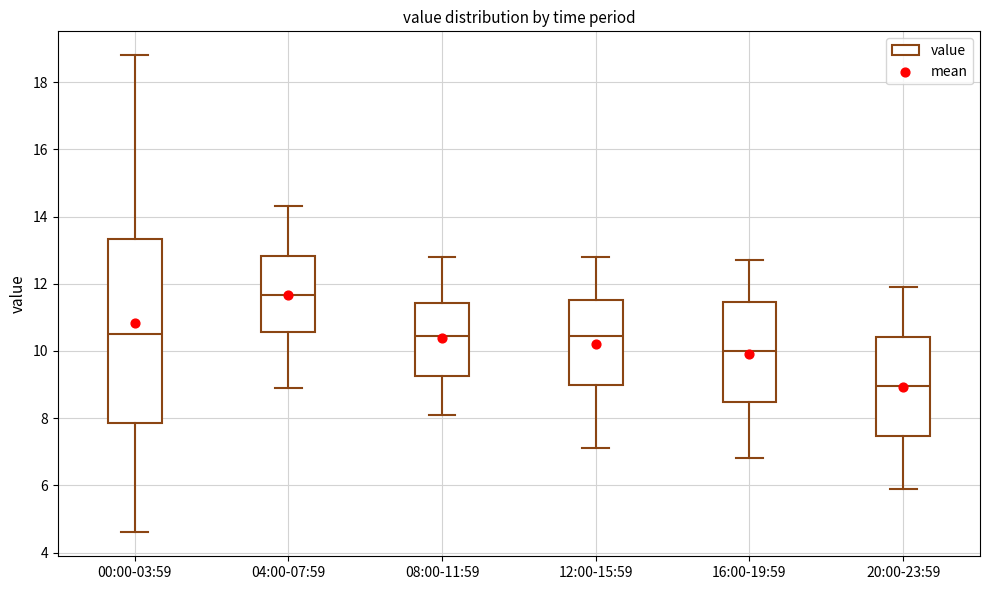

Comparing the boxes themselves (not the whiskers), which one is the tallest?

00:00-03:59